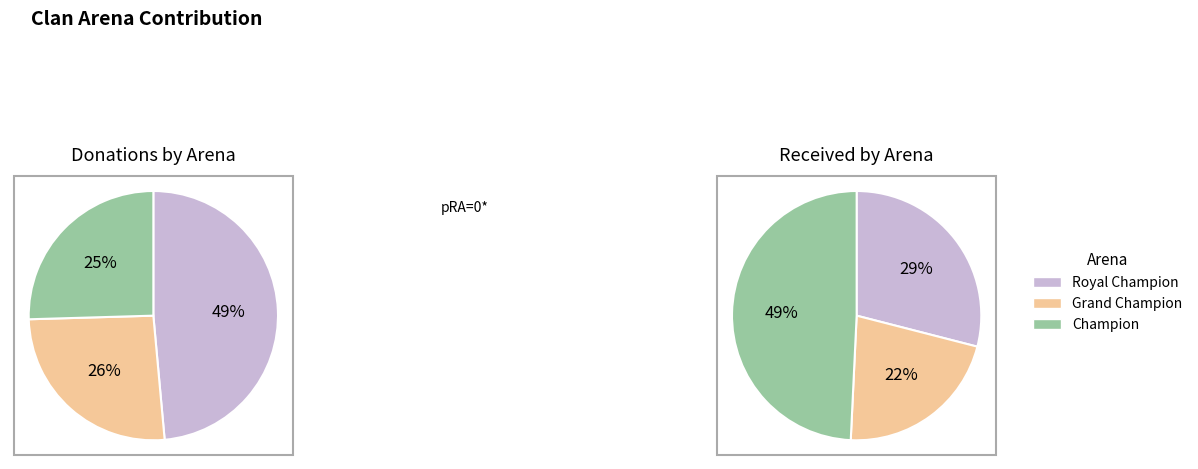

Does any single category account for the majority?

No